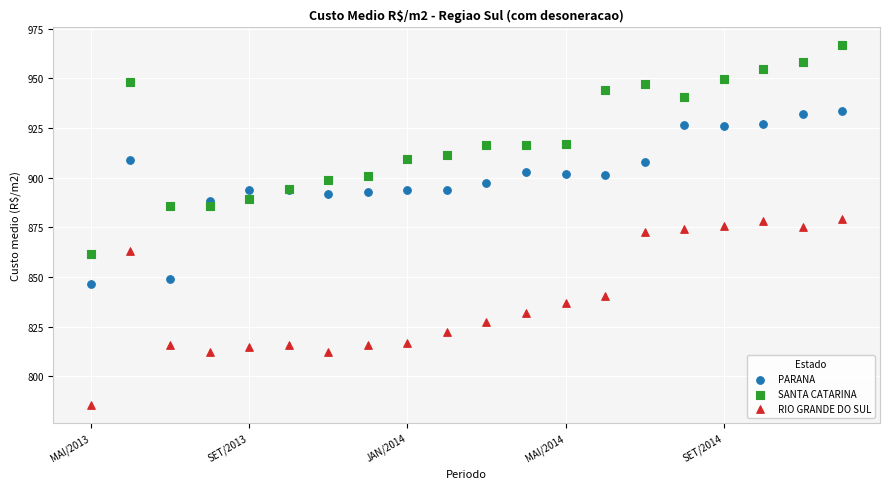

Which series has the largest Y range (max minus min)?

SANTA CATARINA